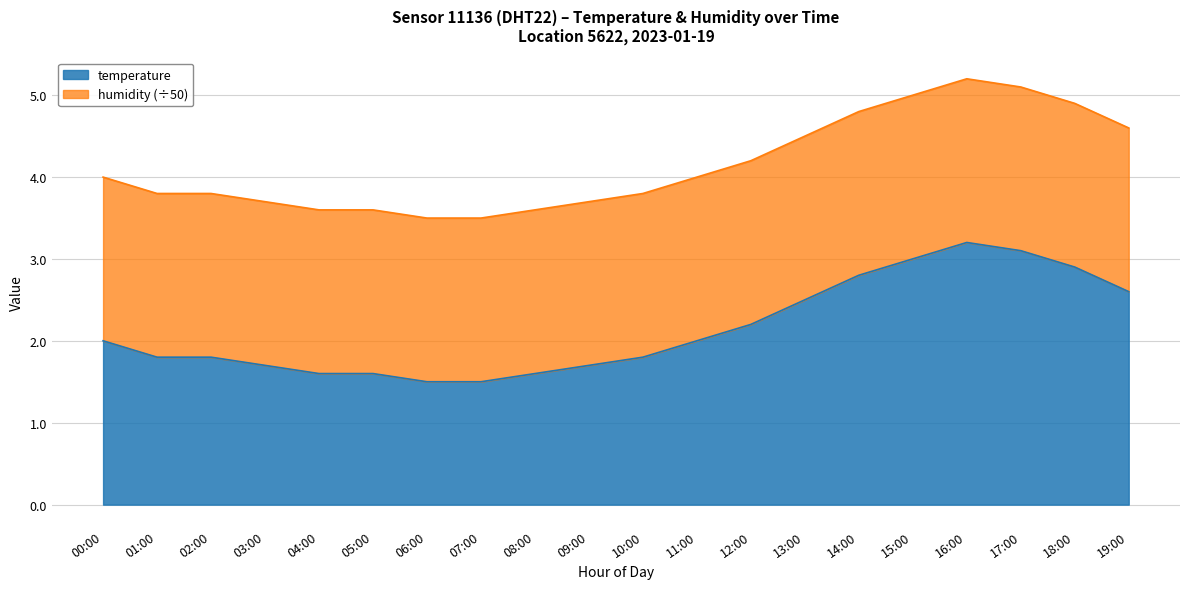

Reading right to left, extract all data points from this chart.

4.6	4.9	5.1	5.2	5.0	4.8	4.5	4.2	4.0	3.8	3.7	3.6	3.5	3.5	3.6	3.6	3.7	3.8	3.8	4.0